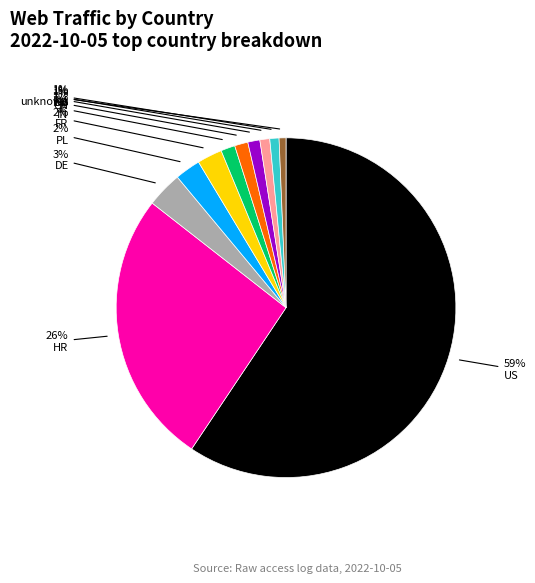

Is there a majority slice in this chart?

Yes